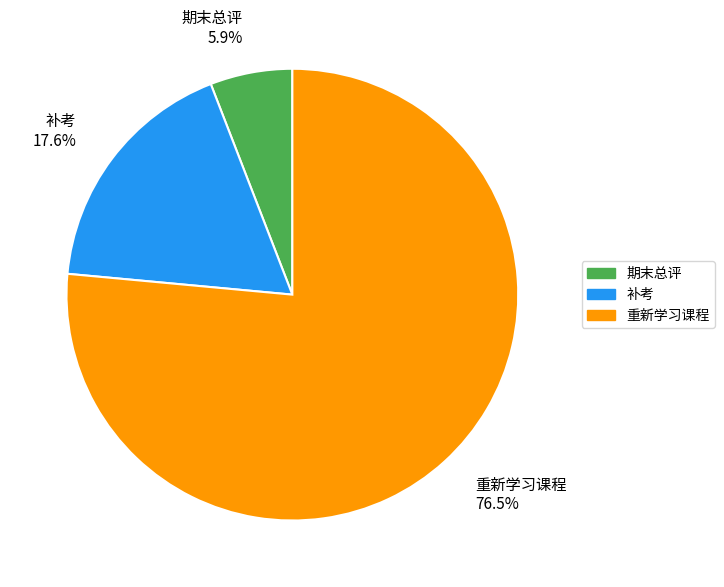

Is the sum of 重新学习课程 and 补考 greater than half?

Yes